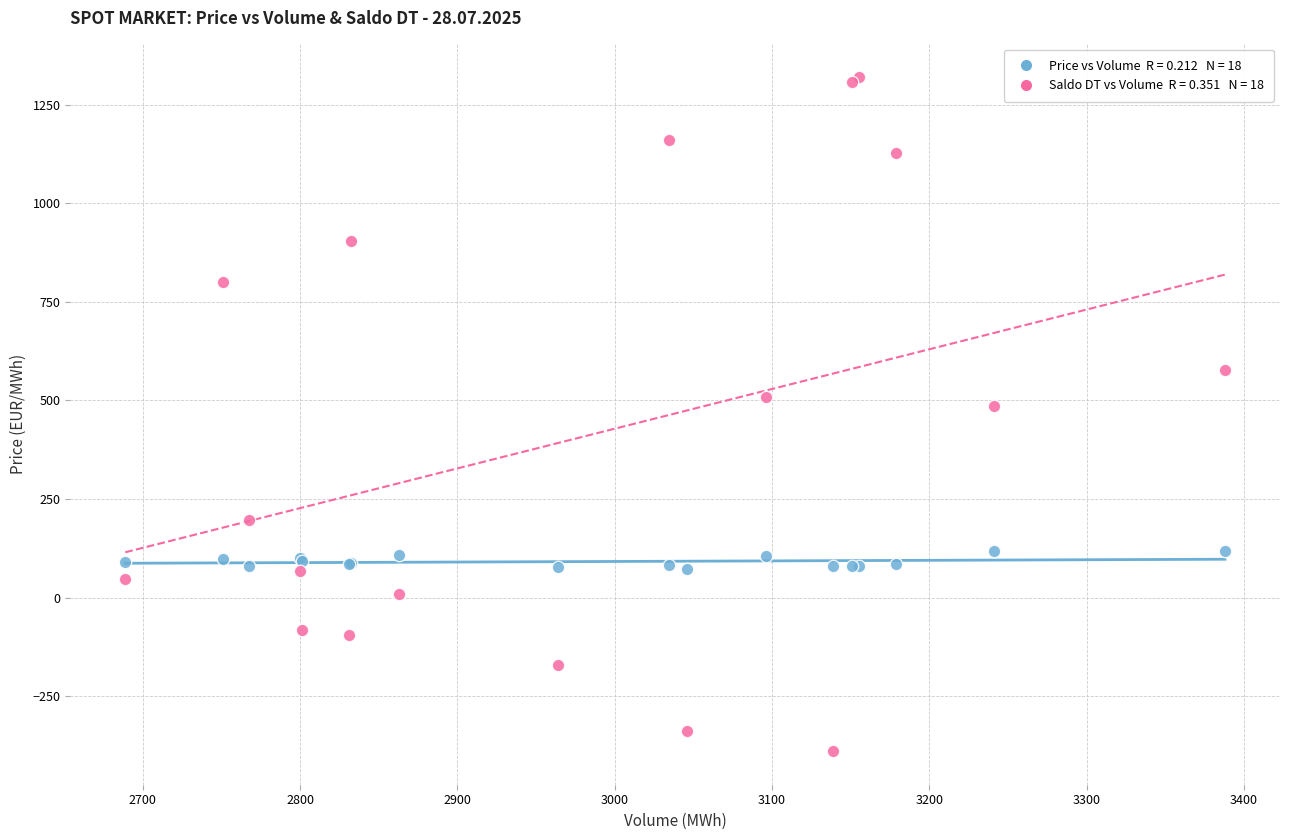

Across all series, what Y value is closest to 465?

486.5